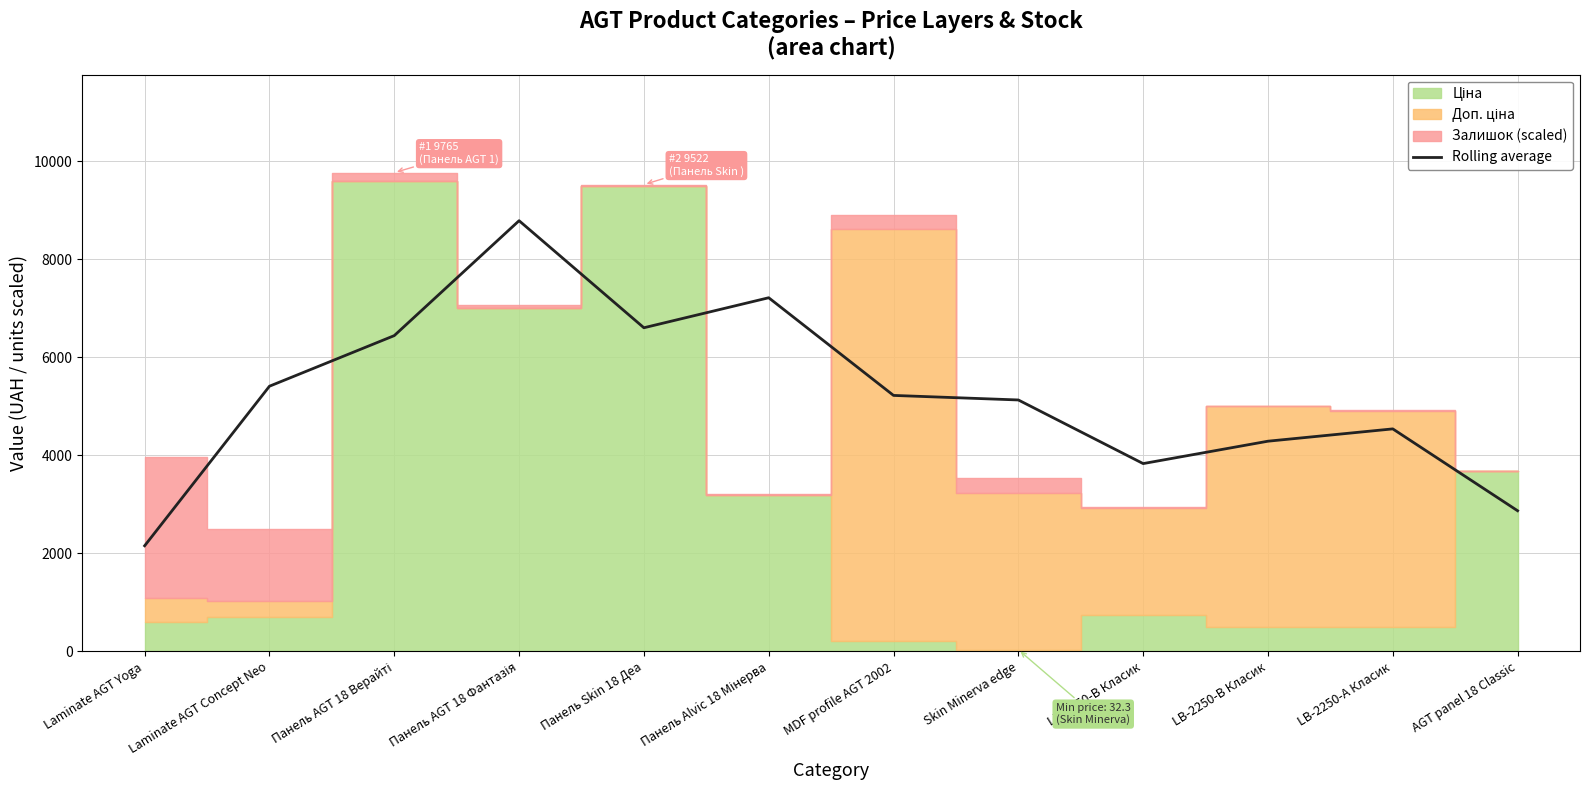

Which has a higher value, LB-2050-В Класик or LB-2250-В Класик?

LB-2250-В Класик